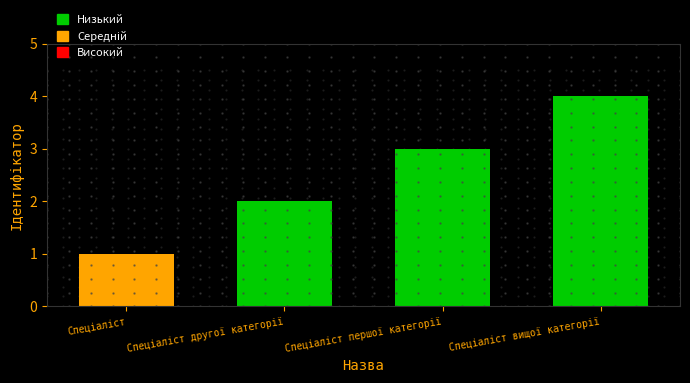

What is the smallest value displayed?

1